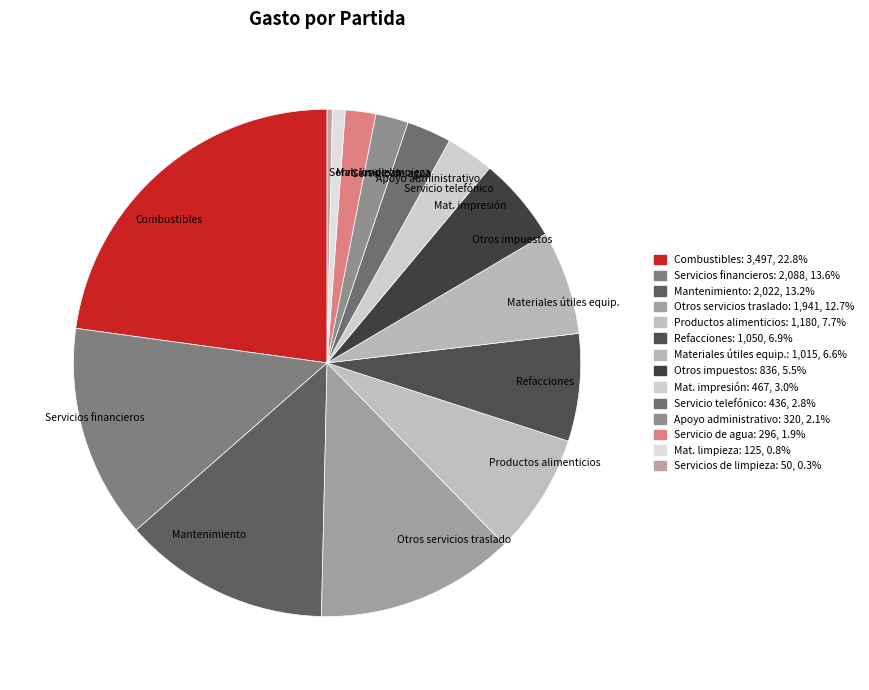

Is there any slice that represents more than half of the pie?

No